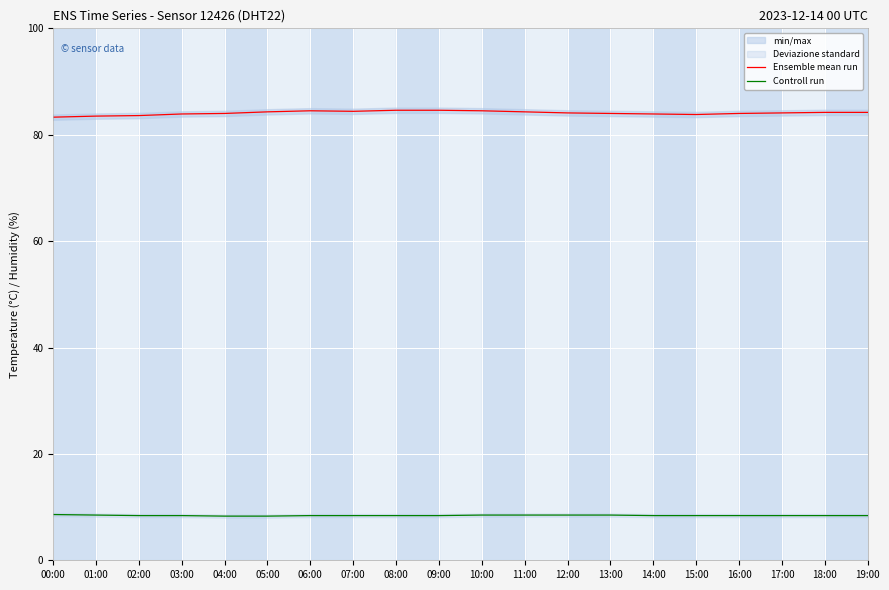

True or false: Controll run and Ensemble mean run cross at least once.

False